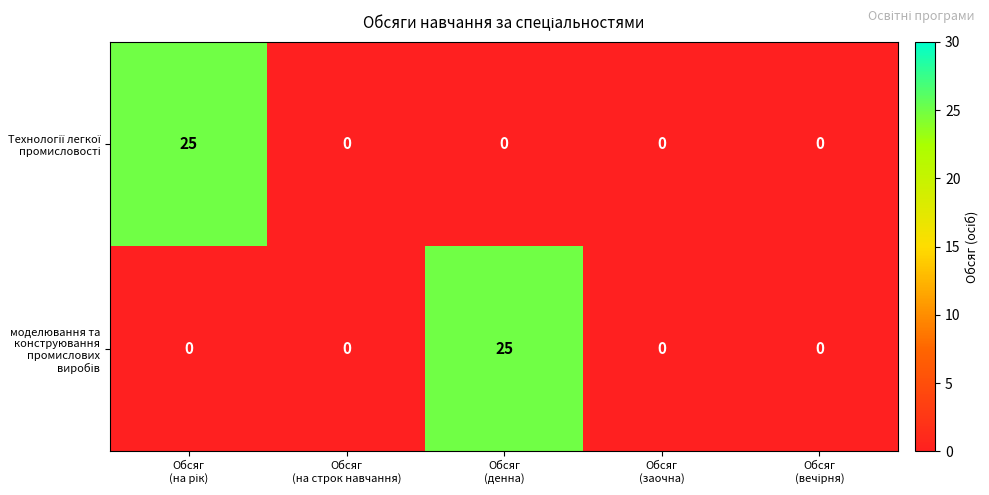

What is the greatest value displayed?

25